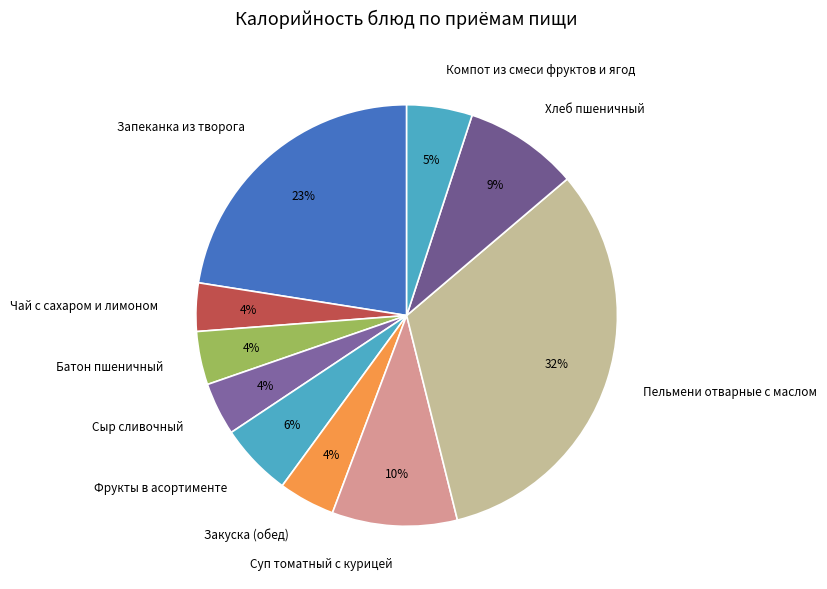

The Пельмени отварные с маслом slice represents 32% of the pie. True or false?

True